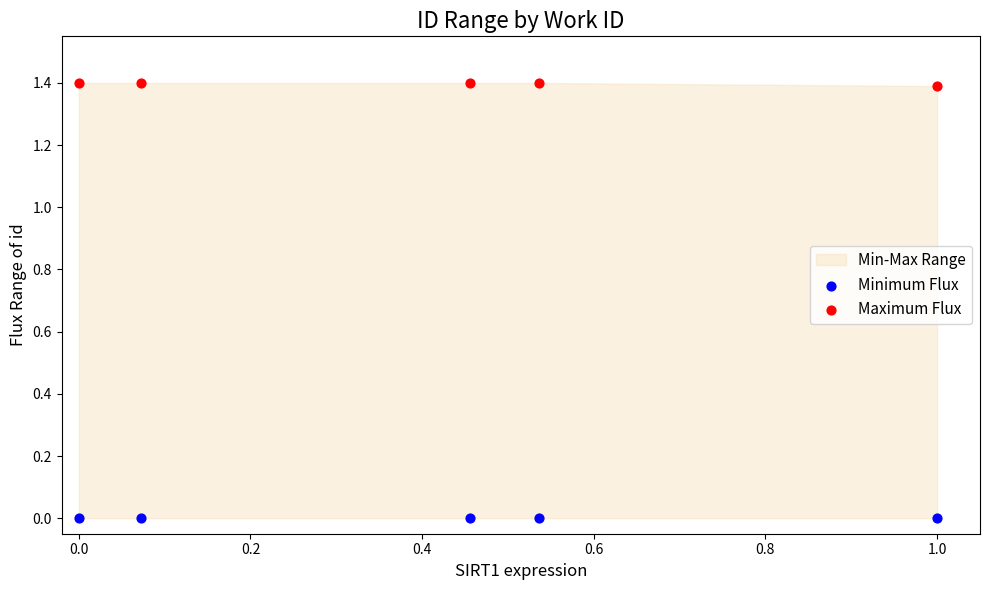

Which series contains the lowest Y value?

Minimum Flux